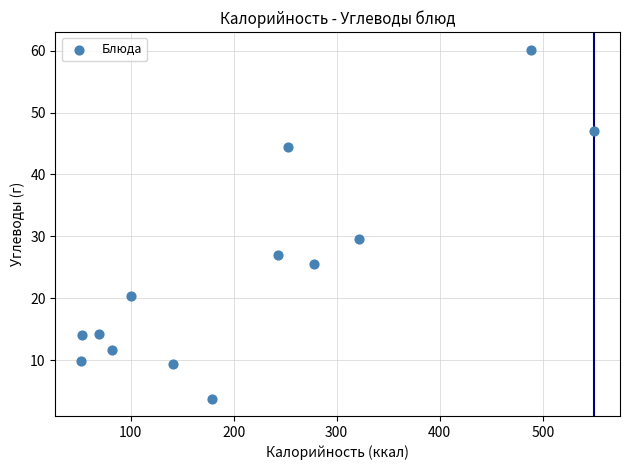

What Y value in the scatter plot is closest to 31?

29.6